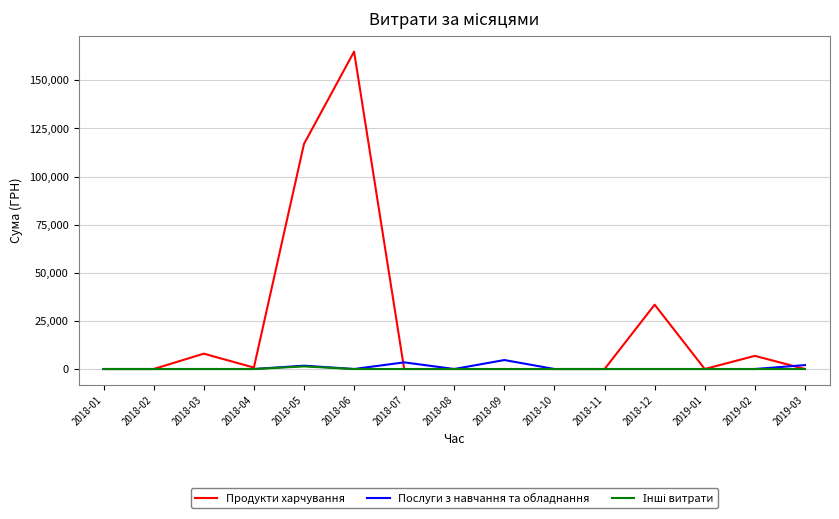

Which series has the largest range (max minus min)?

Продукти харчування